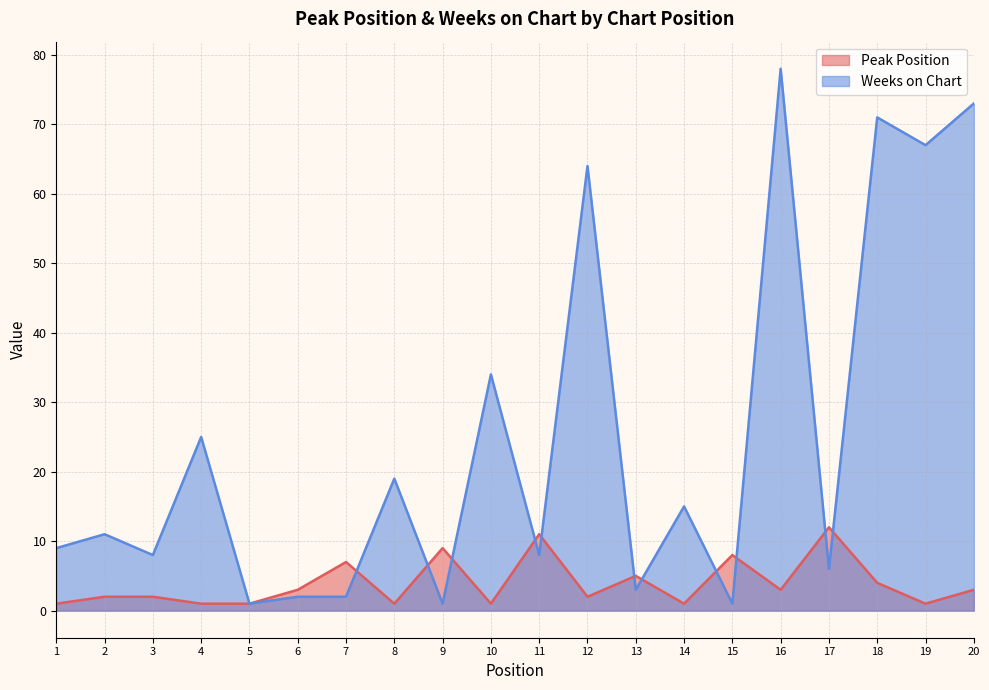

True or false: Weeks on Chart and Peak Position cross at least once.

True